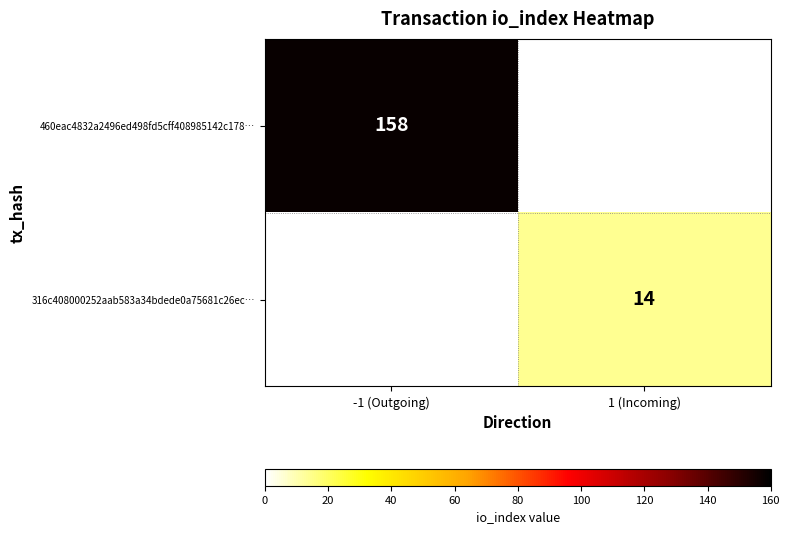

How many series are shown in this chart?

2